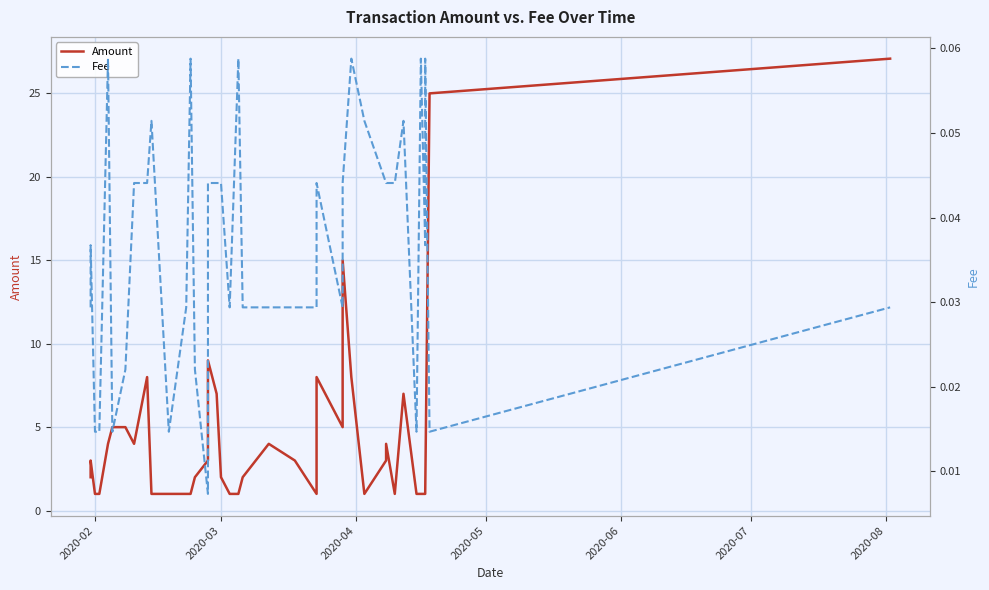

What is the greatest value displayed?

27.1